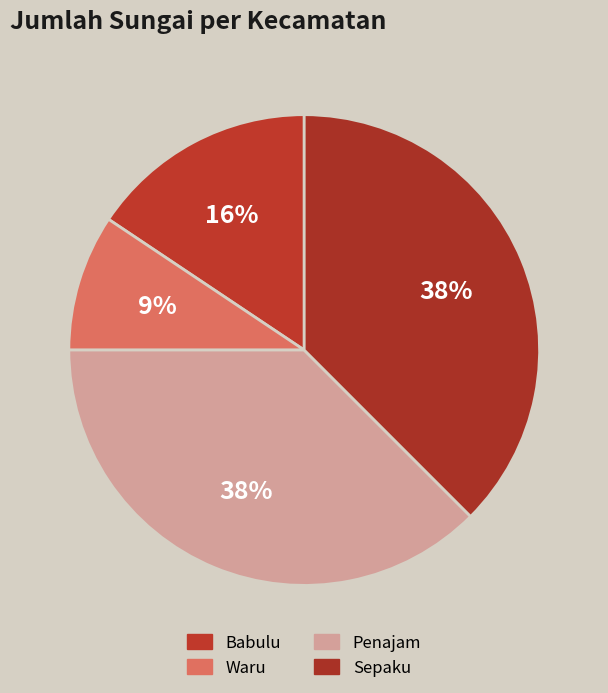

Approximately how many times larger is the value at Babulu compared to Waru?

1.7